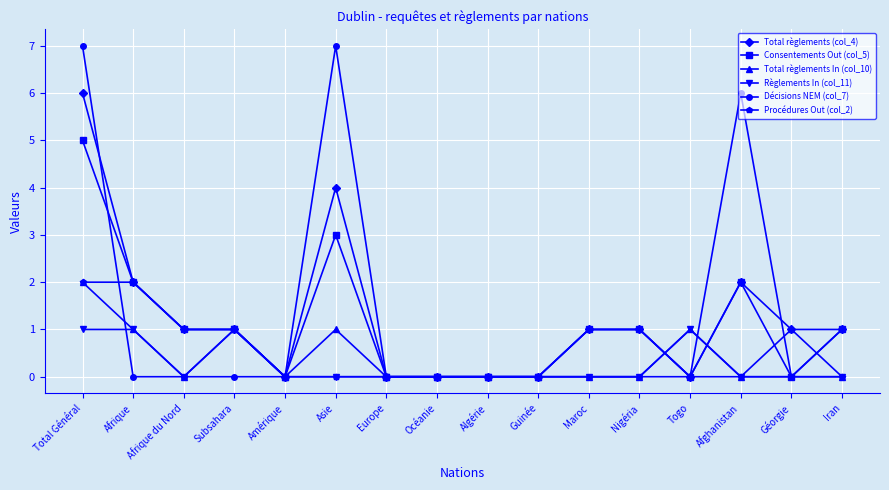

The Décisions NEM (col_7) series shows 6 at Afghanistan. True or false?

True